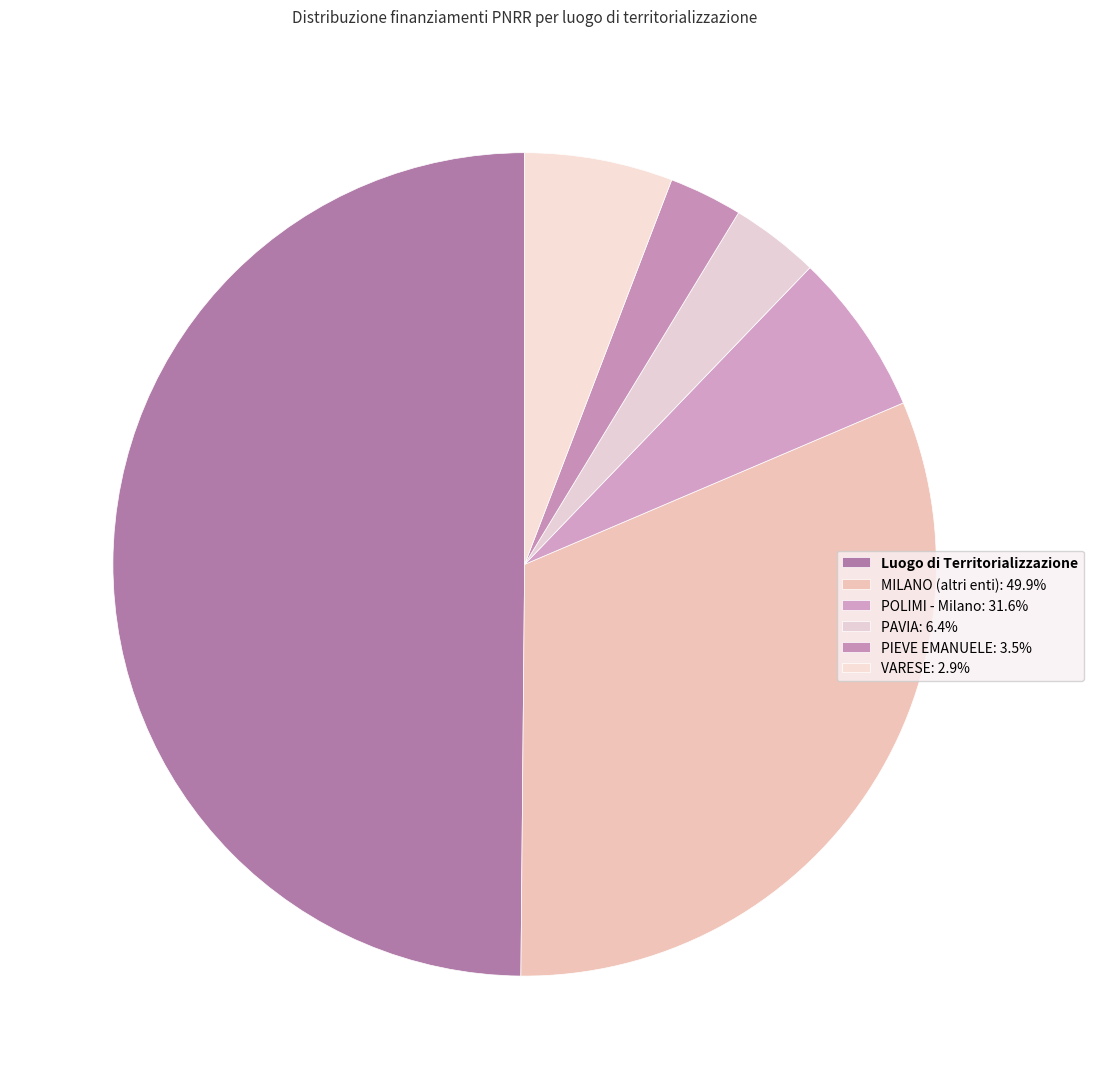

Count the number of slices in the pie.

6